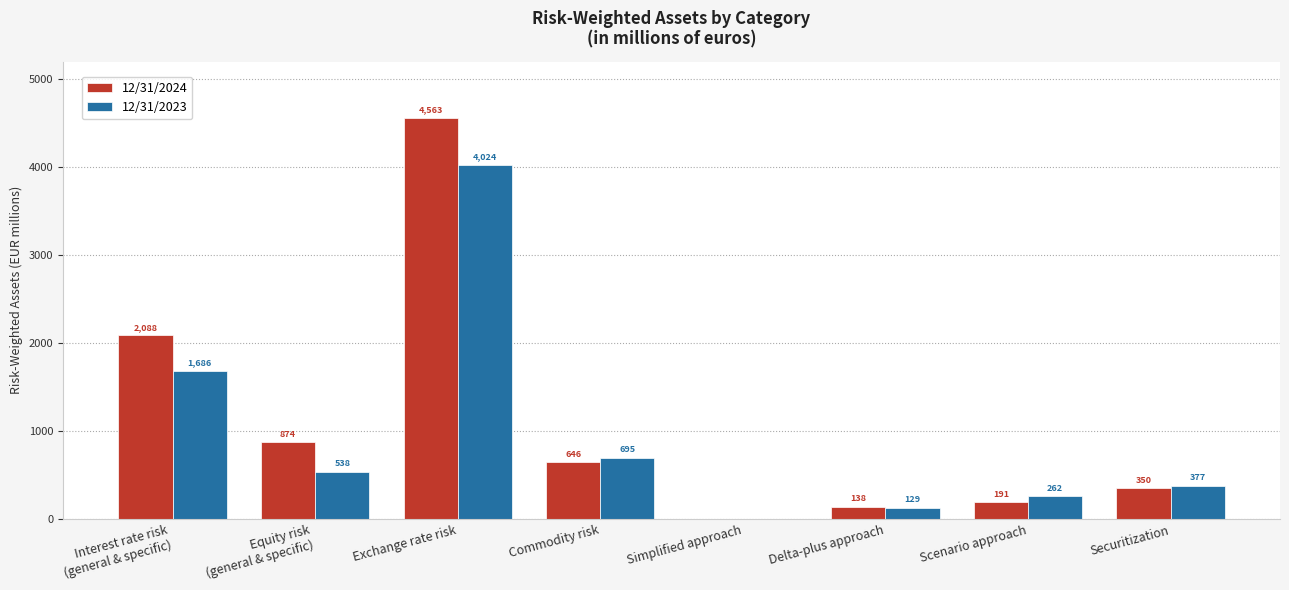

True or false: 12/31/2023 has a value of 377 at Securitization.

True